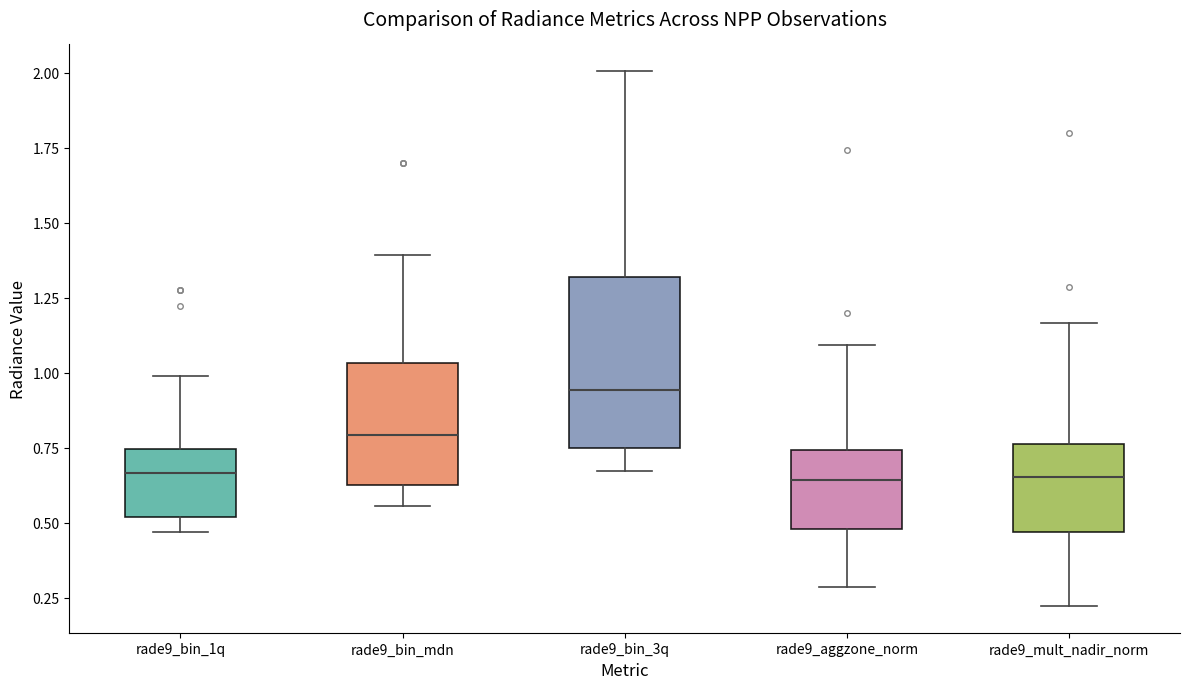

Where is the upper edge of the box for rade9_mult_nadir_norm on the y-axis? The values are not printed on the chart, so give them approximately, as read against the axis.

0.75